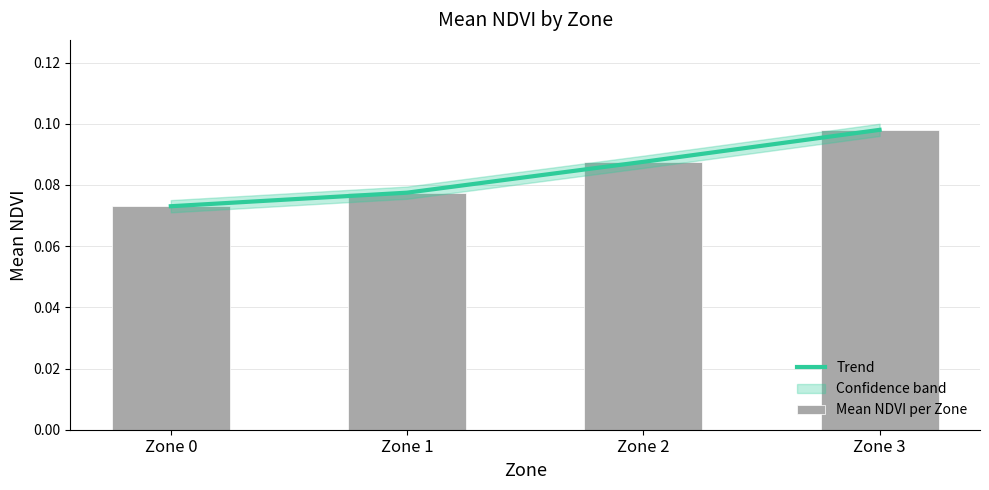

What is the total value across all series at Zone 0?

0.1